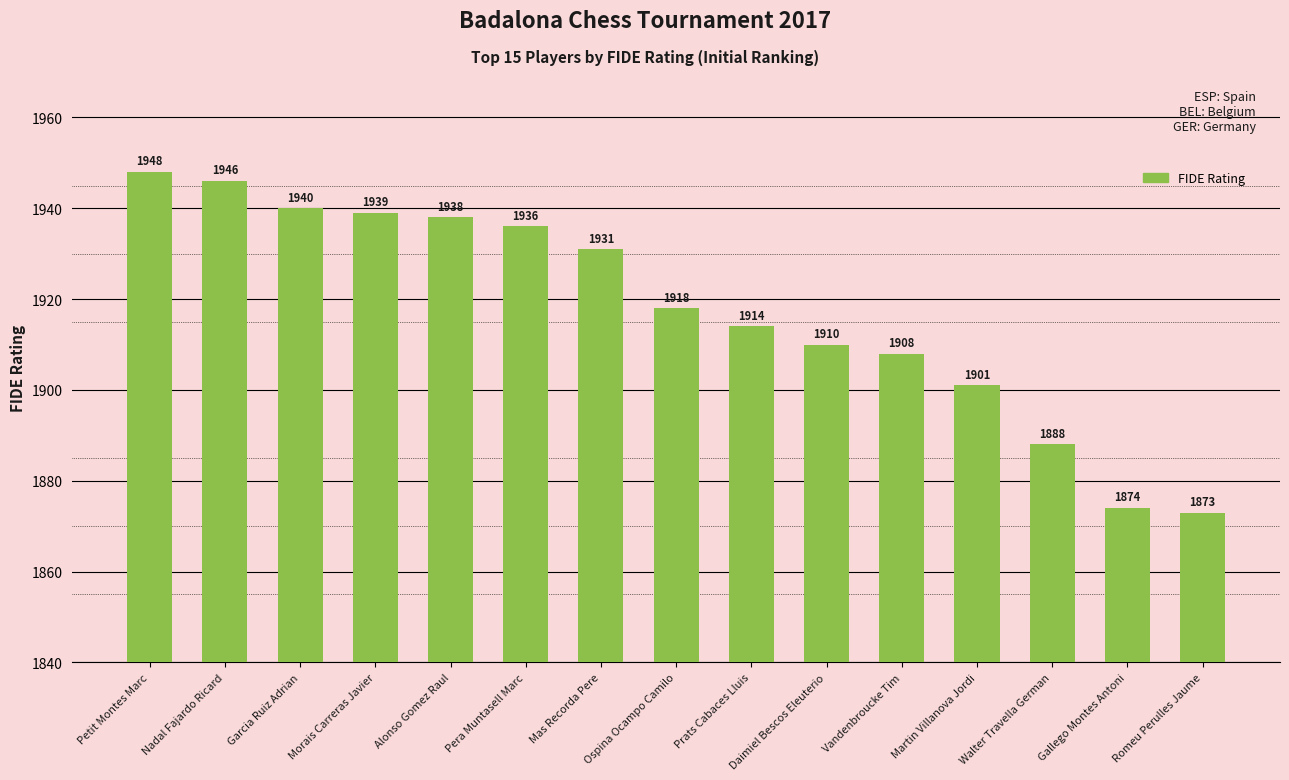

What is the difference between the values at Daimiel Bescos Eleuterio and Nadal Fajardo Ricard?

36